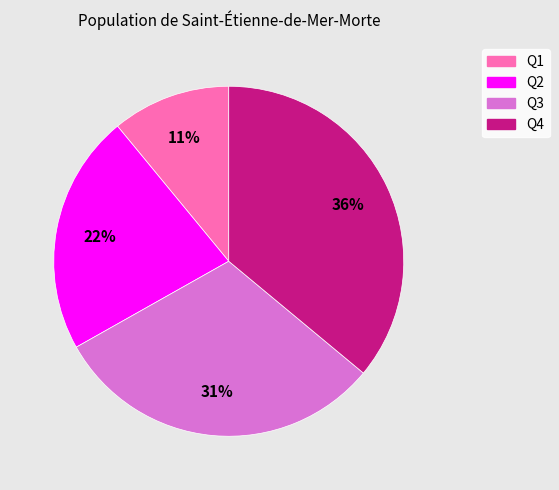

To the nearest percent, what is the difference between the largest and smallest slice percentages?

25%